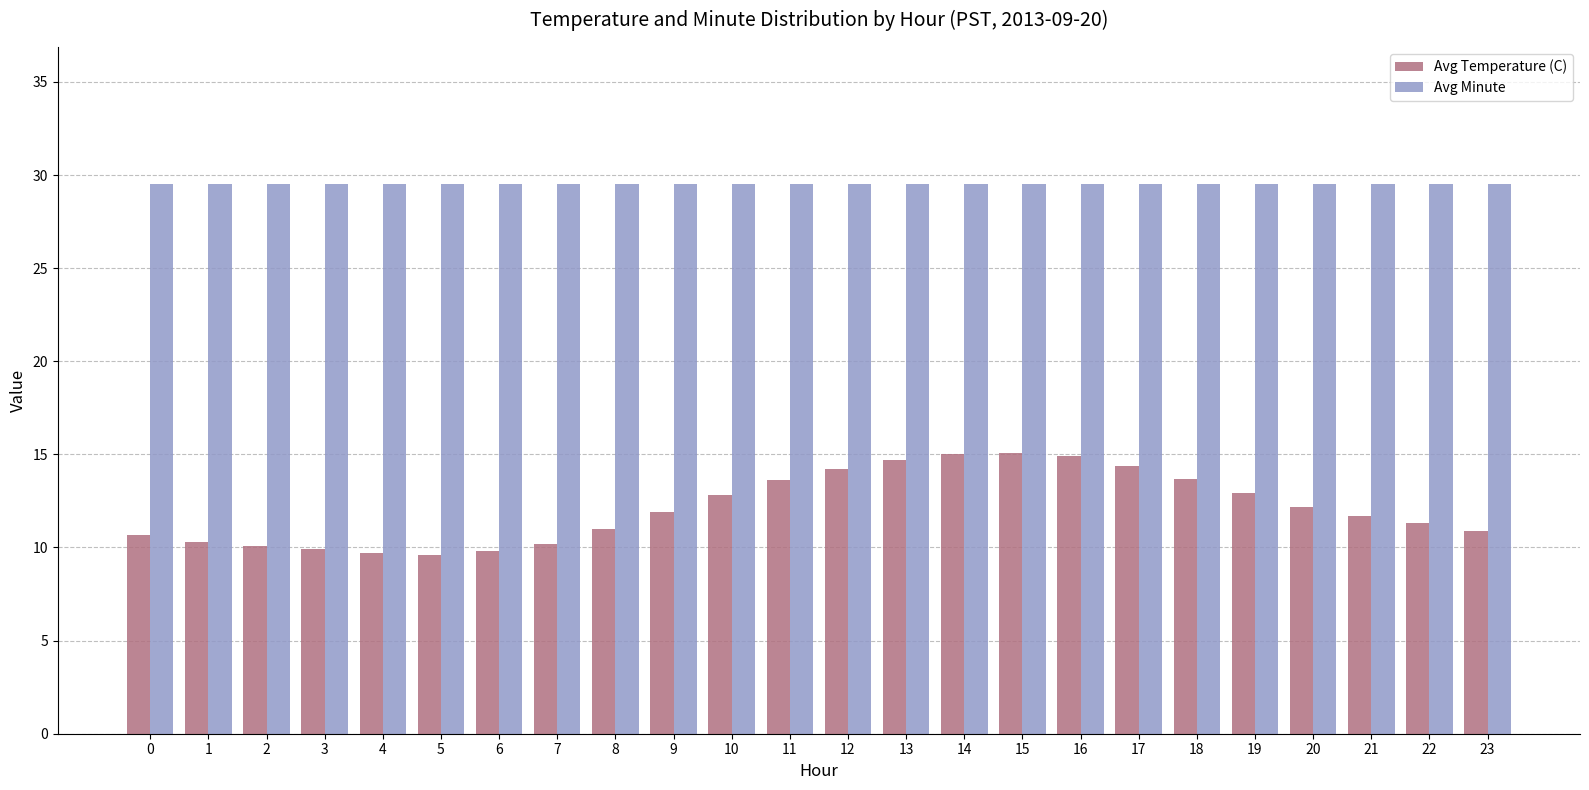

The Avg Temperature (C) series shows 9.8 at 6. True or false?

True